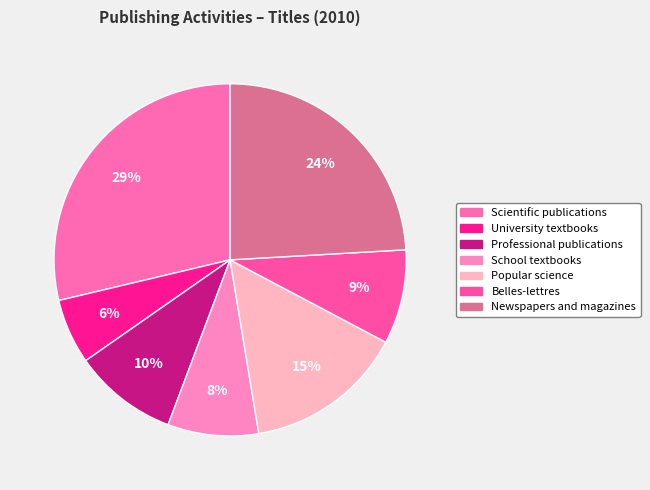

How much of the chart is everything except Popular science?

85.4%